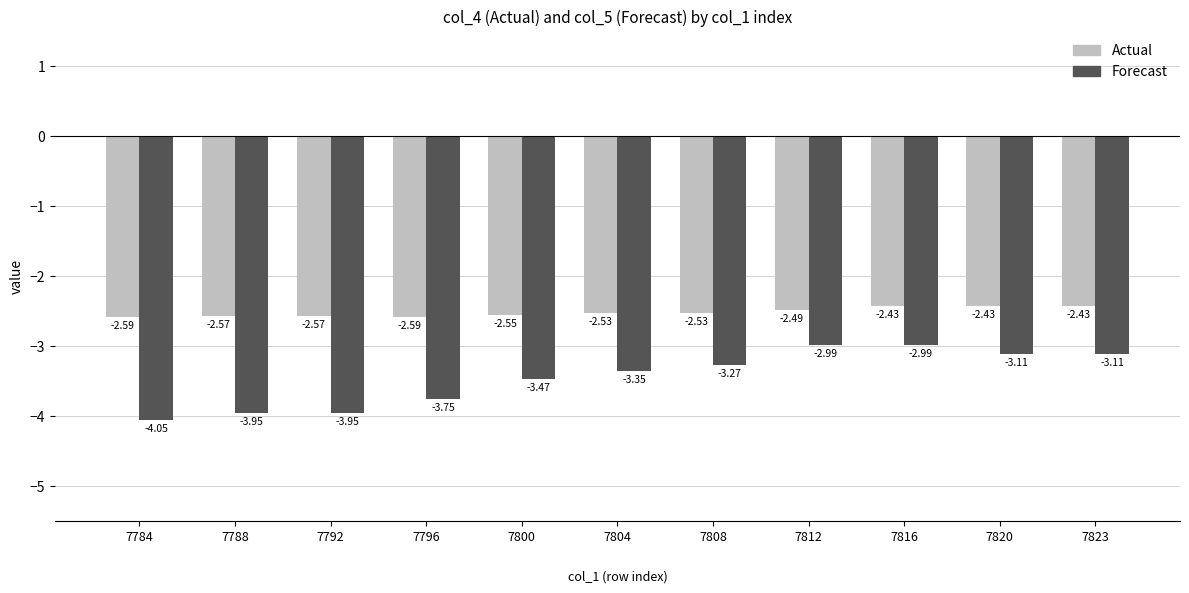

The Forecast series shows -5.5 at 7788. True or false?

False